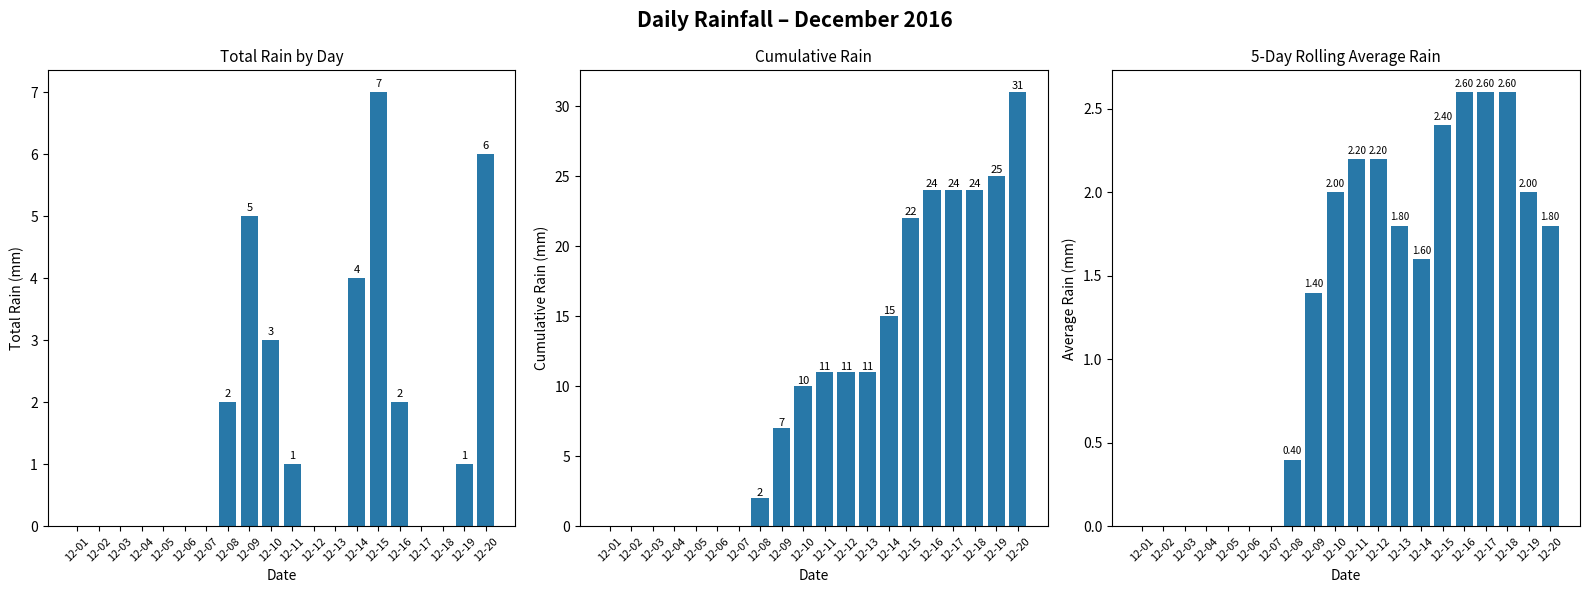

Rank the categories by value from lowest to highest.

12-01, 12-02, 12-03, 12-04, 12-05, 12-06, 12-07, 12-08, 12-09, 12-14, 12-13, 12-20, 12-10, 12-19, 12-11, 12-12, 12-15, 12-16, 12-17, 12-18